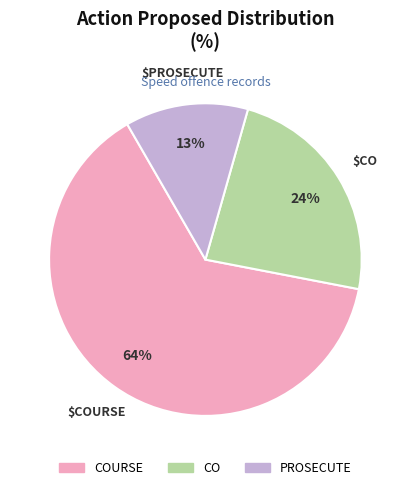

Rank the categories by value from highest to lowest.

COURSE, CO, PROSECUTE